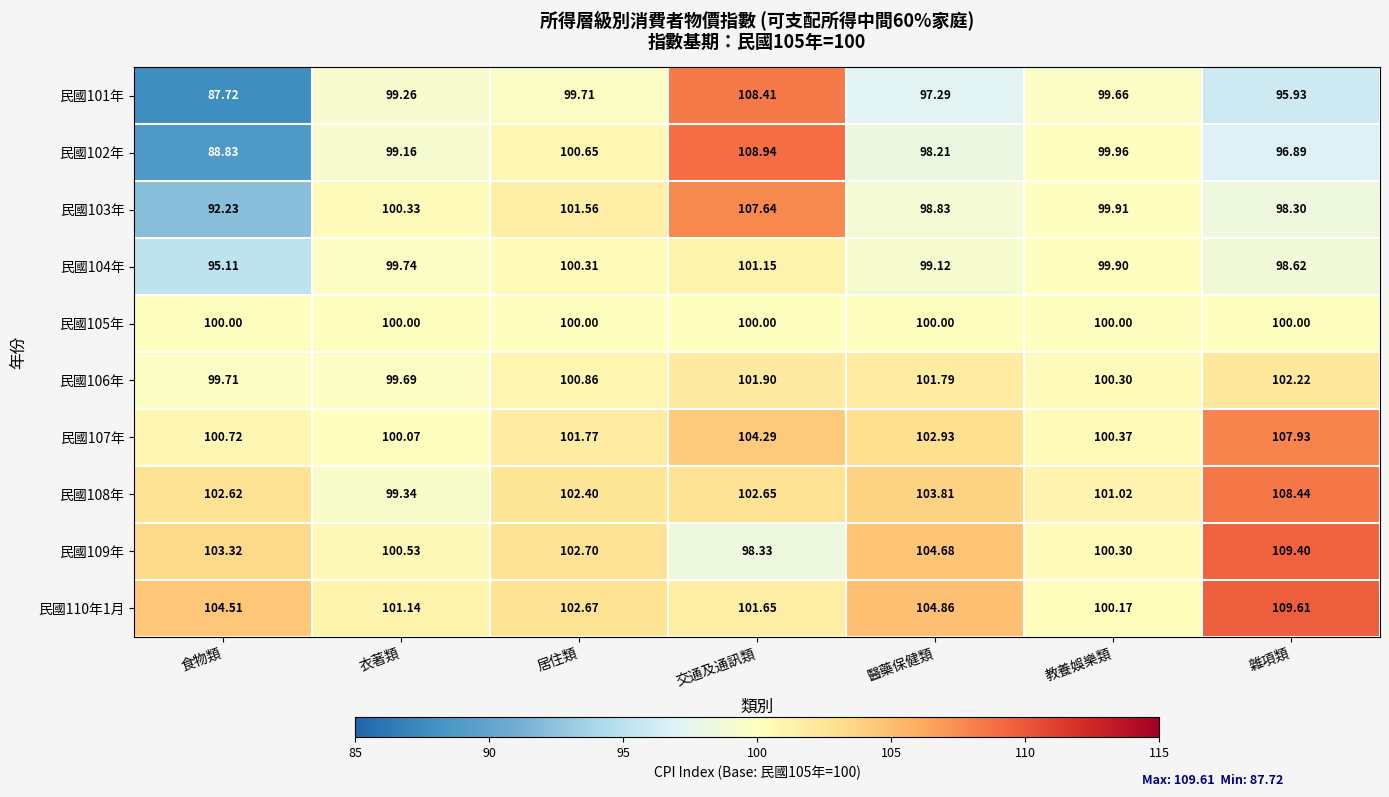

List the labels in order of 民國106年 value, smallest first.

衣著類, 食物類, 教養娛樂類, 居住類, 醫藥保健類, 交通及通訊類, 雜項類